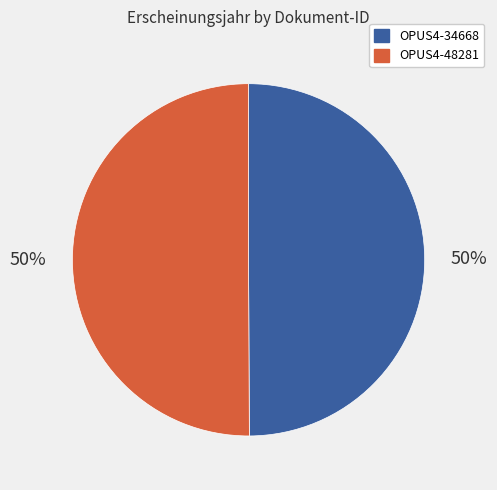

Is it true that OPUS4-34668 is 45% of the pie?

False